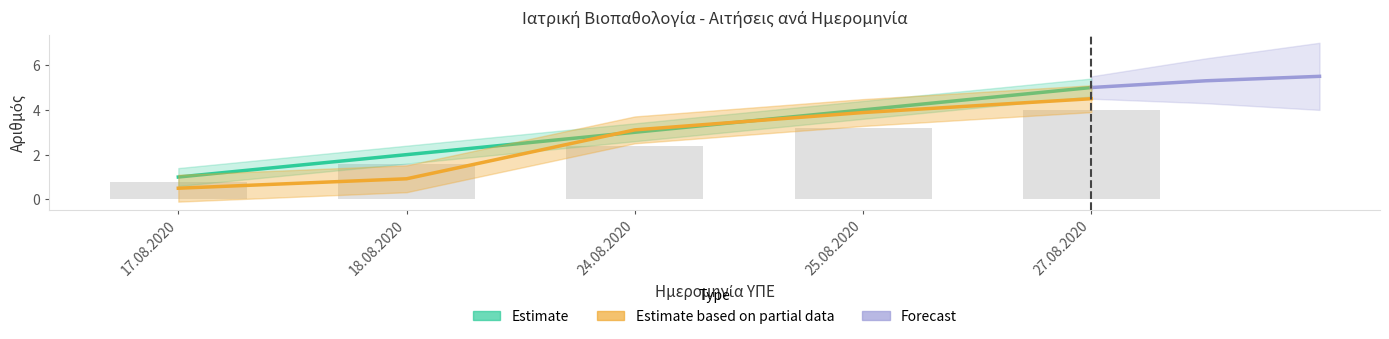

Read the Α/Α value at 25.08.2020.

4.0